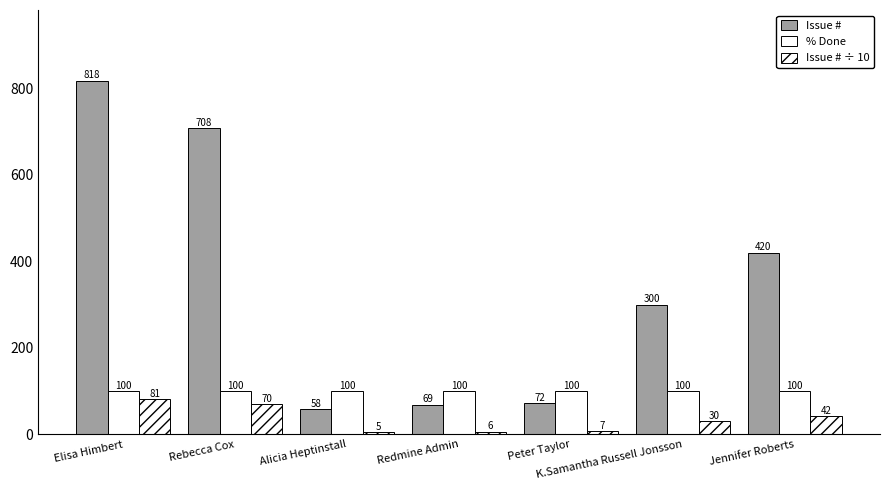

Does the chart contain stacked bars?

No